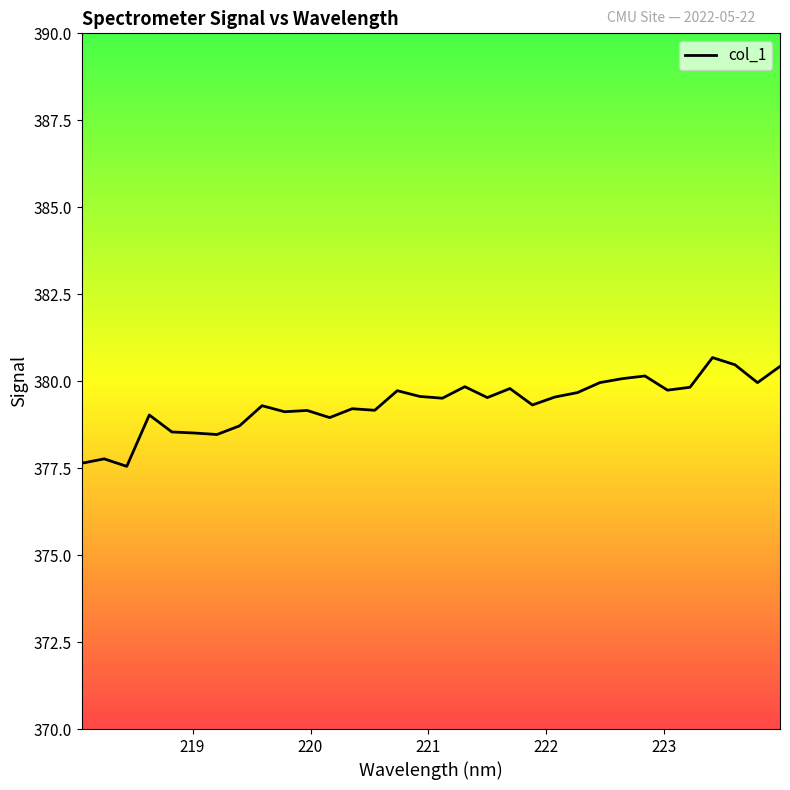

What is the minimum value shown in the chart?

377.6